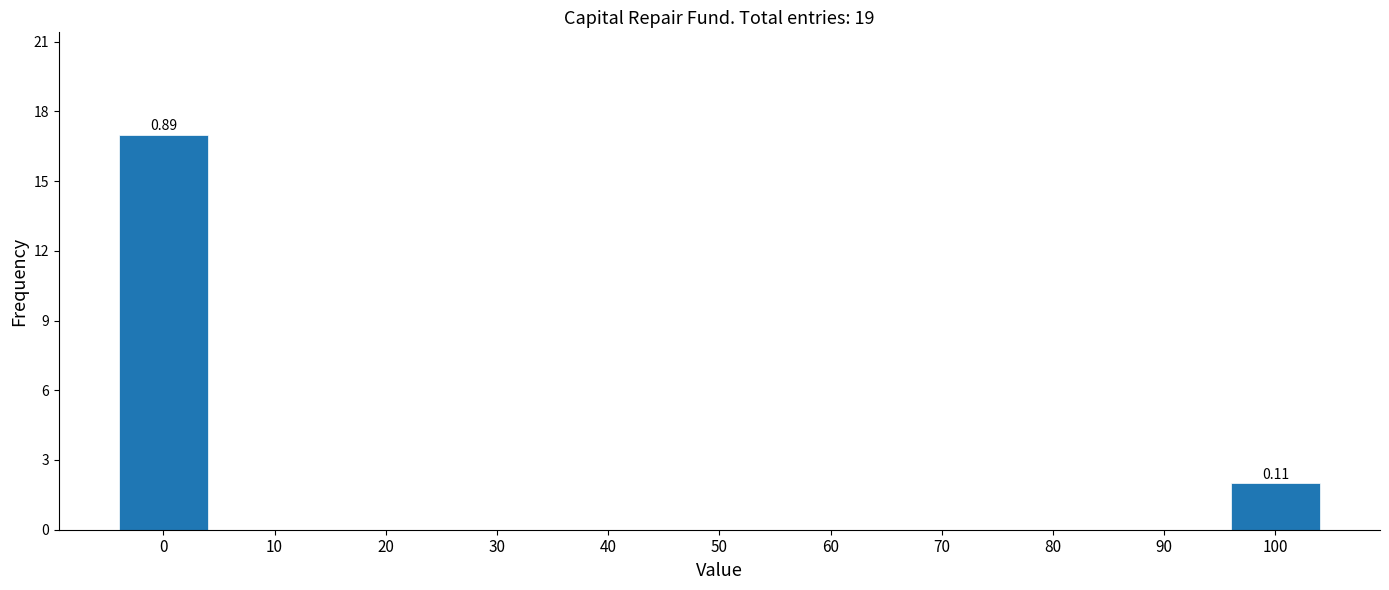

What is the change in value from 70 to 100?

+2